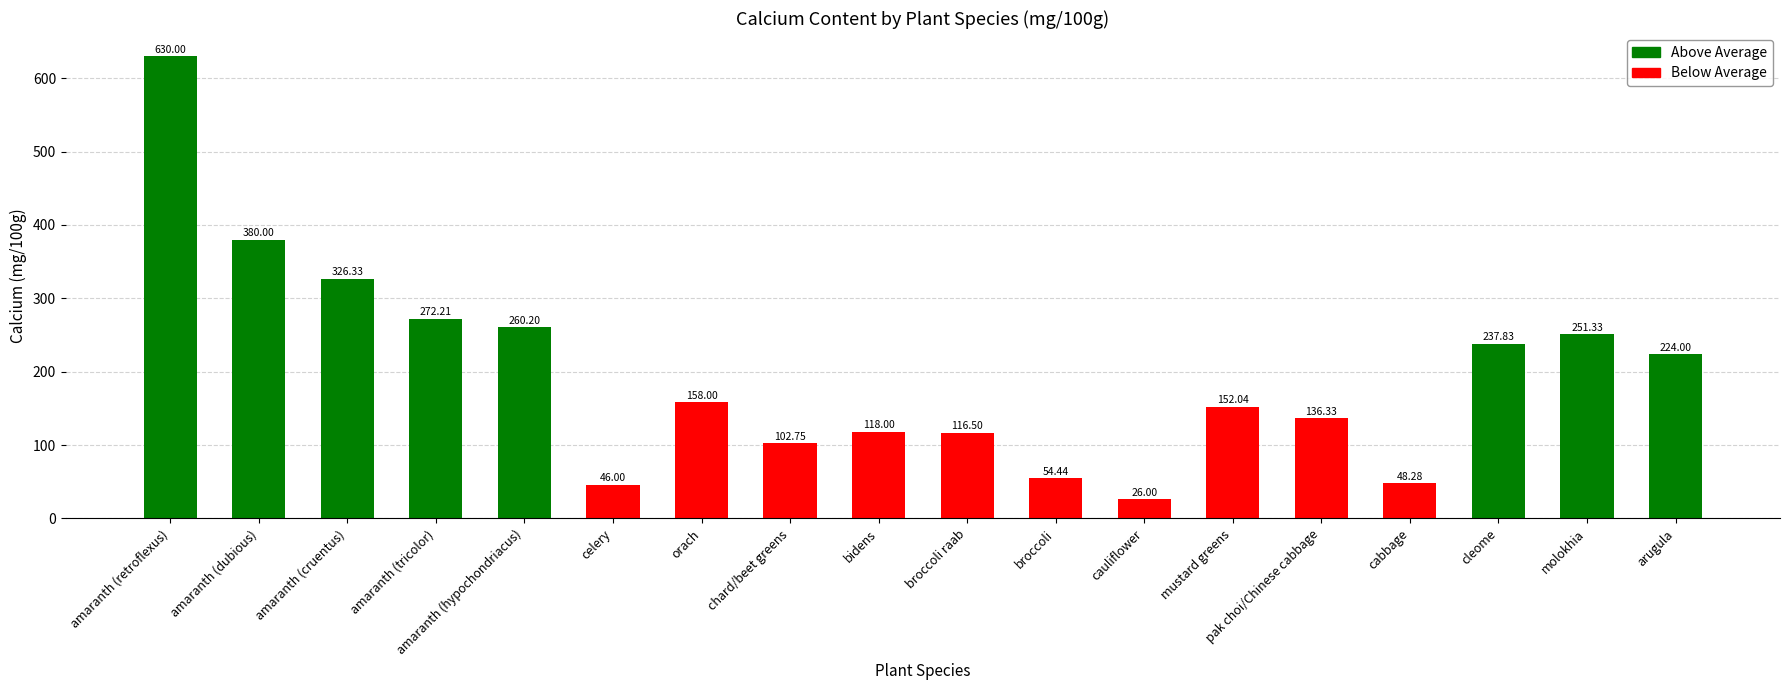

What is the change in value from amaranth (tricolor) to broccoli raab?

-155.7